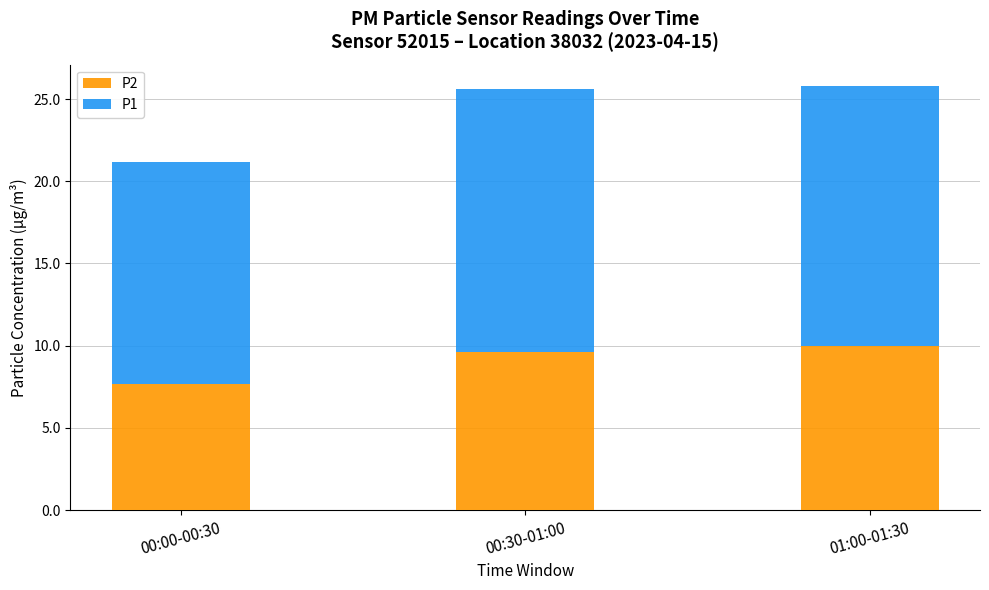

What is the total value across all series at 00:30-01:00?

25.6